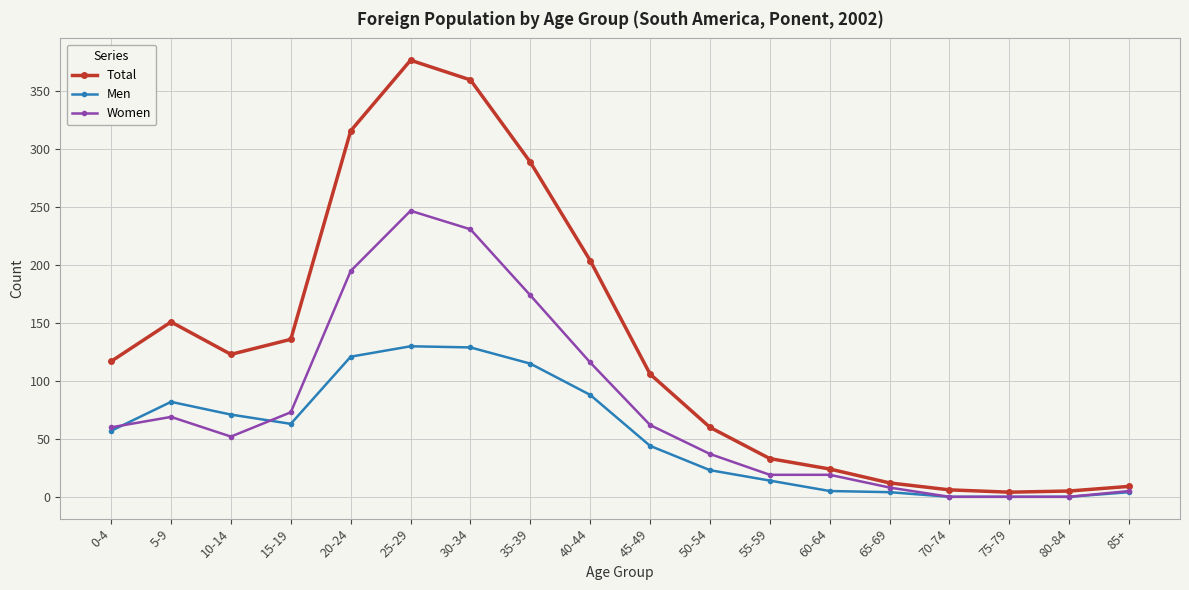

What is the maximum value shown in the chart?

377